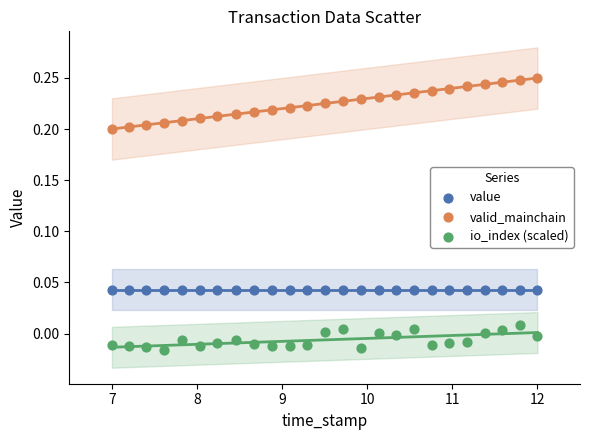

Which series contains the highest Y value?

valid_mainchain